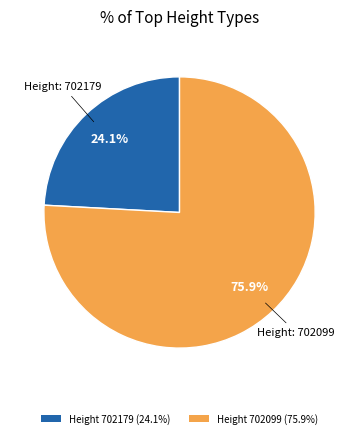

To the nearest percent, what is the average slice percentage?

50%